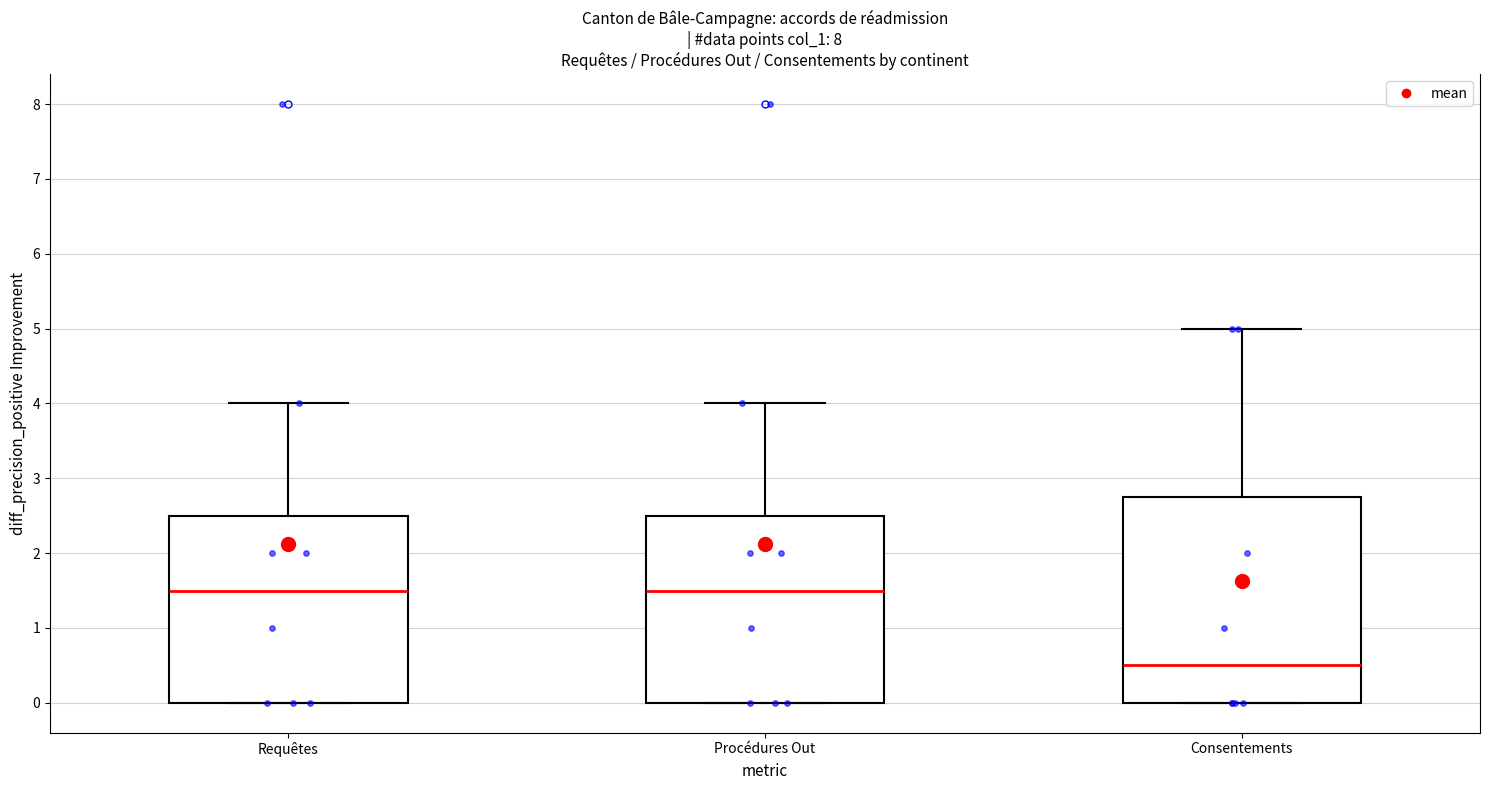

Where is the upper edge of the box for Requêtes on the y-axis? The values are not printed on the chart, so give them approximately, as read against the axis.

2.5